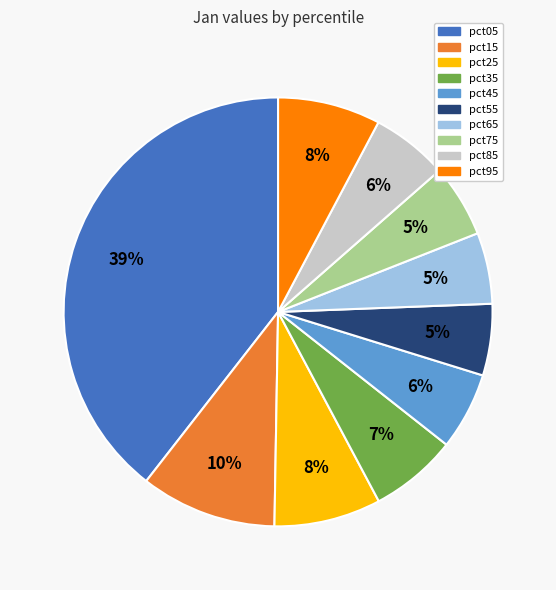

Which slice is the largest?

pct05